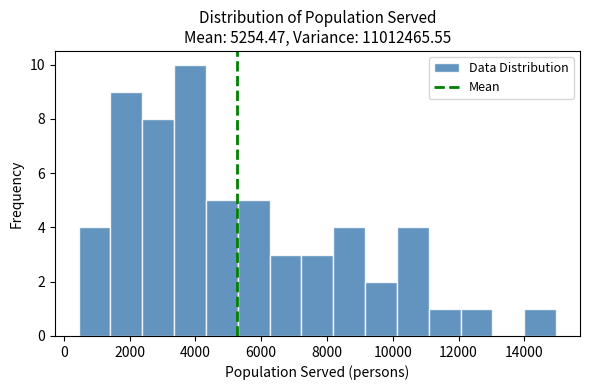

Over which range of the x-axis is the bar tallest?

3400 to 4400